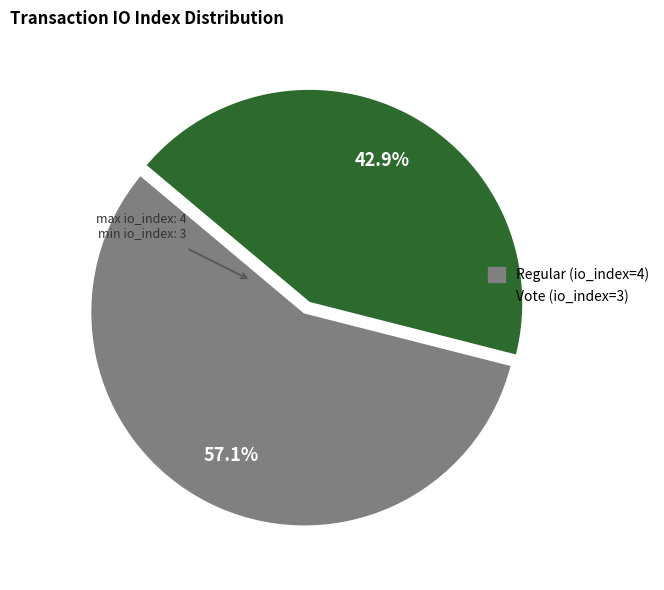

To the nearest percent, what is the difference between the Regular (io_index=4) and Vote (io_index=3) slice percentages?

14%